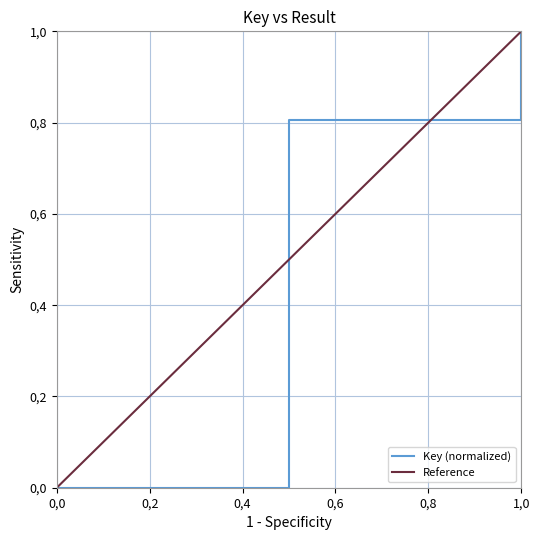

True or false: the data shows 0.0 at 0,0.

True